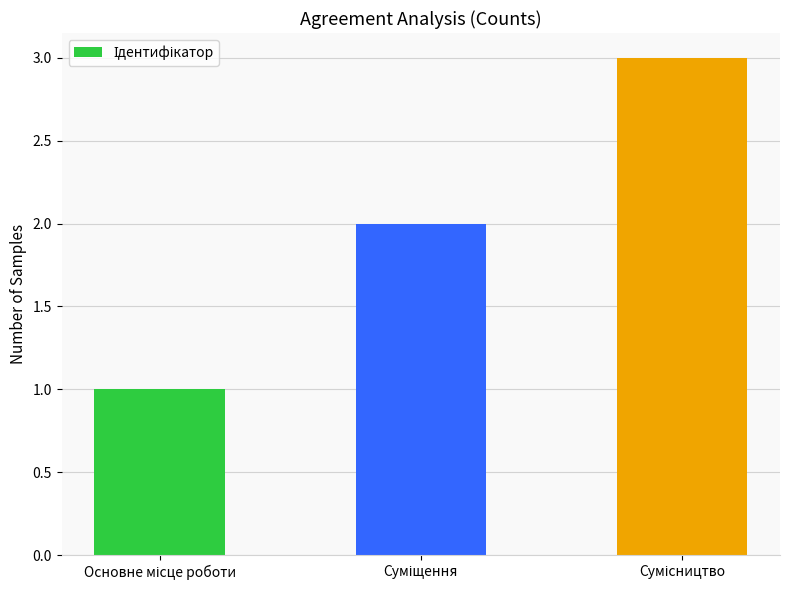

What is the maximum value shown in the chart?

3